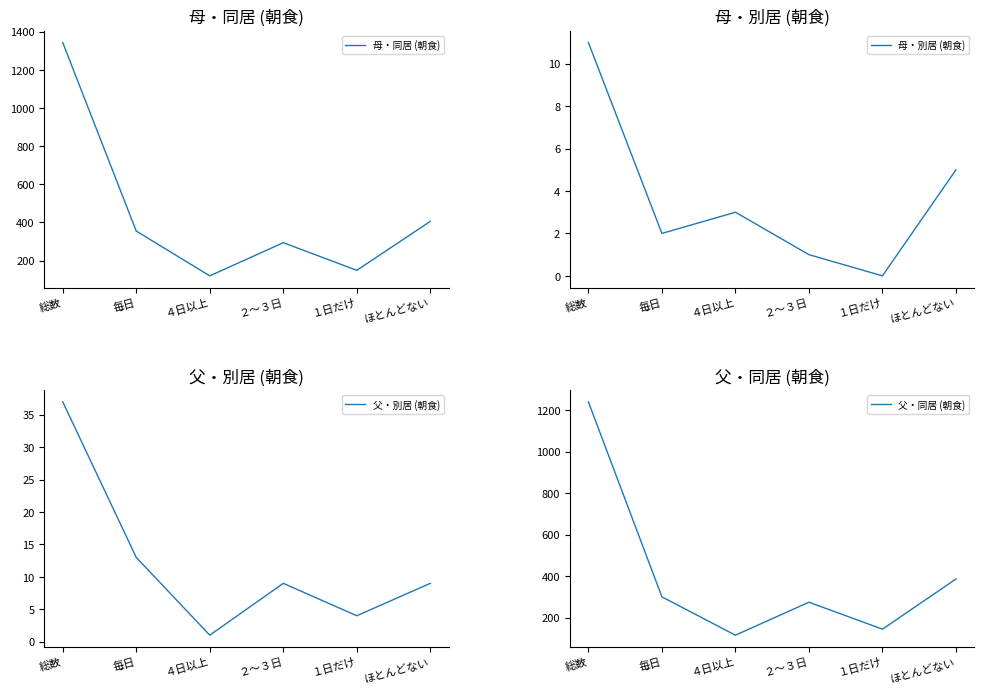

Read the 母・同居 (朝食) value at ほとんどない, to the nearest 10.

410